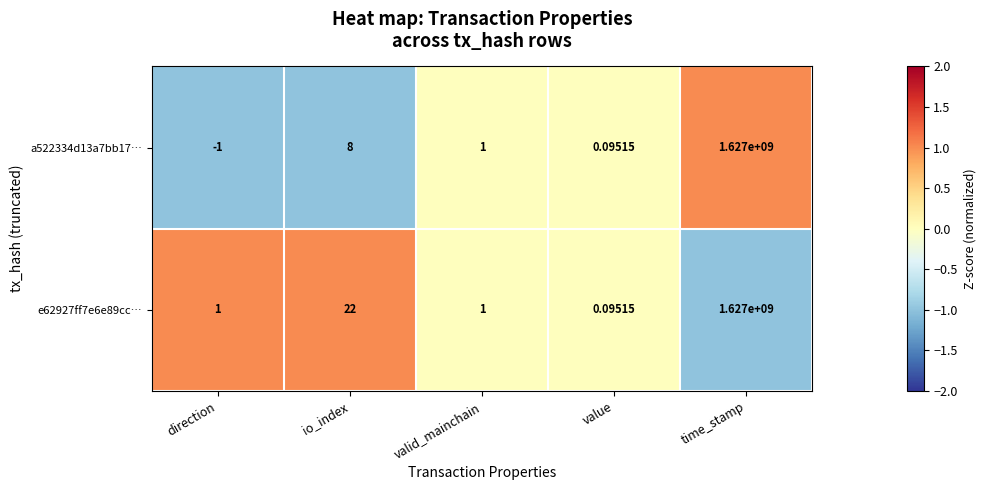

How many categories are shown in the chart?

5